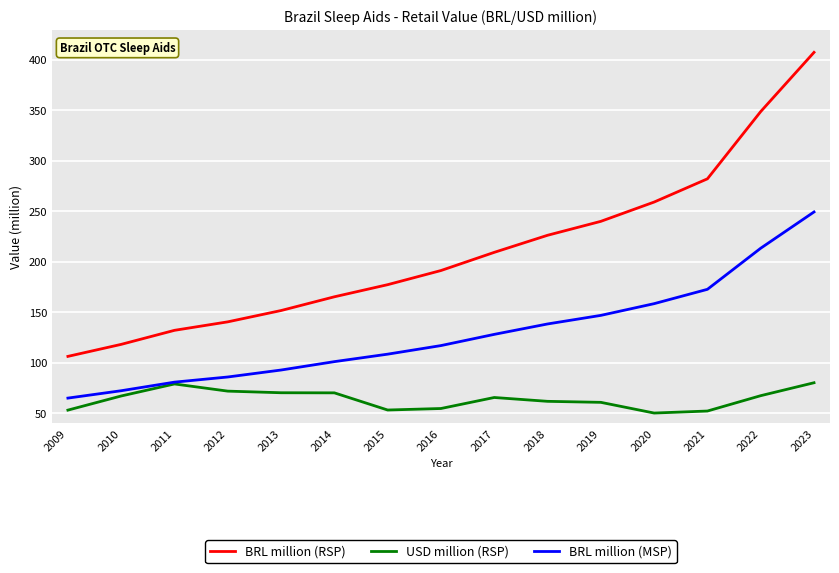

What is the difference between the highest and lowest values at 2023?

327.1